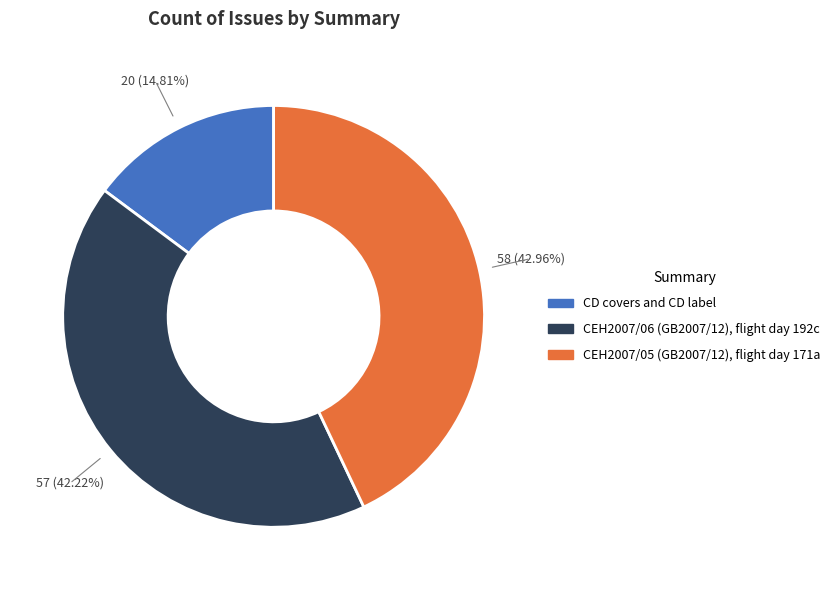

How many slices are in this pie chart?

3